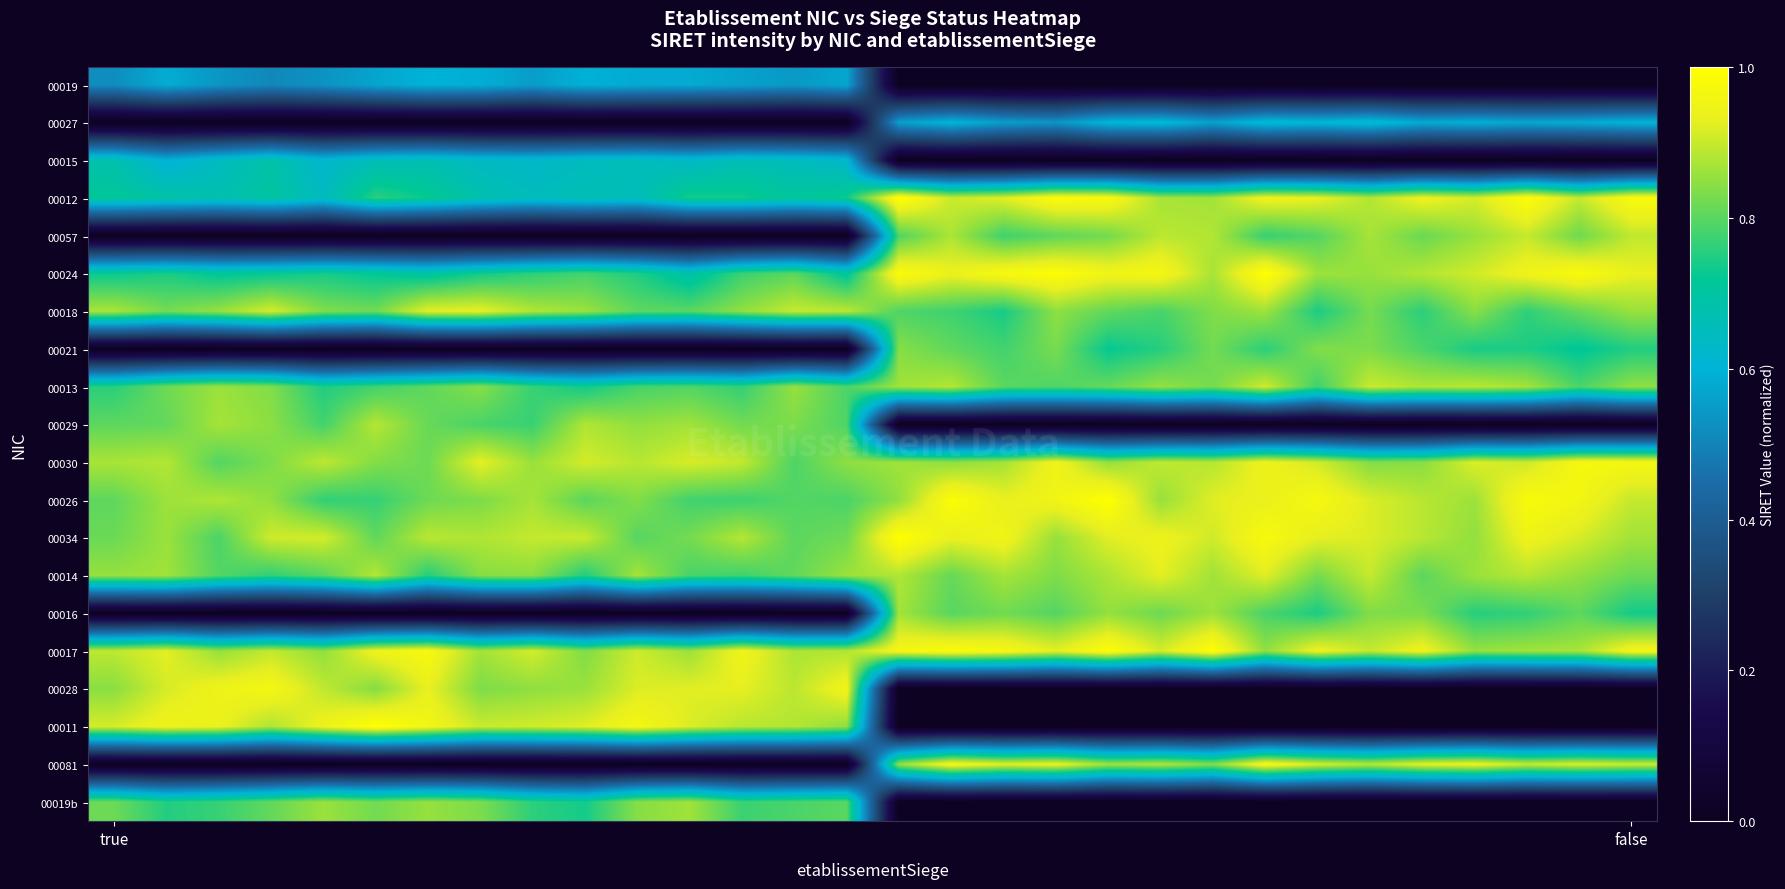

Reading left to right, list all the values displayed in this chart.

00019: 0.5	0.6	0.5	0.5	0.5	0.6	0.6	0.6	0.6	0.6	0.6	0.6	0.6	0.5	0.6	0.0	0.0	0.0	0.0	0.0	0.0	0.0	0.0	0.0	0.0	0.0	0.0	0.0	0.0	0.0
00027: 0.0	0.0	0.0	0.0	0.0	0.0	0.0	0.0	0.0	0.0	0.0	0.0	0.0	0.0	0.0	0.6	0.6	0.6	0.5	0.6	0.6	0.6	0.6	0.6	0.6	0.6	0.6	0.6	0.6	0.6
00015: 0.7	0.6	0.6	0.7	0.6	0.7	0.7	0.6	0.6	0.6	0.7	0.6	0.7	0.7	0.6	0.0	0.0	0.0	0.0	0.0	0.0	0.0	0.0	0.0	0.0	0.0	0.0	0.0	0.0	0.0
00012: 0.7	0.7	0.7	0.7	0.6	0.8	0.7	0.7	0.7	0.7	0.7	0.7	0.7	0.7	0.7	1.0	0.9	0.9	1.0	1.0	0.9	0.9	0.9	0.9	0.9	0.9	0.9	1.0	0.9	1.0
00057: 0.0	0.0	0.0	0.0	0.0	0.0	0.0	0.0	0.0	0.0	0.0	0.0	0.0	0.0	0.0	0.8	0.9	0.8	0.8	0.8	0.9	0.9	0.8	0.8	0.9	0.8	0.9	0.9	0.8	0.9
00024: 0.7	0.7	0.7	0.7	0.7	0.7	0.7	0.7	0.8	0.8	0.7	0.7	0.8	0.8	0.7	1.0	0.9	1.0	1.0	1.0	1.0	0.9	1.0	0.9	0.9	0.9	0.9	0.9	1.0	0.9
00018: 0.9	0.8	0.9	0.9	0.8	0.8	0.9	0.9	0.9	0.9	0.8	0.8	0.8	0.9	0.9	0.8	0.8	0.7	0.8	0.8	0.8	0.8	0.9	0.7	0.8	0.8	0.8	0.8	0.8	0.9
00021: 0.0	0.0	0.0	0.0	0.0	0.0	0.0	0.0	0.0	0.0	0.0	0.0	0.0	0.0	0.0	0.8	0.8	0.8	0.8	0.7	0.8	0.8	0.8	0.8	0.8	0.8	0.7	0.7	0.7	0.7
00013: 0.8	0.8	0.9	0.8	0.7	0.8	0.8	0.8	0.8	0.7	0.8	0.8	0.8	0.9	0.8	0.9	0.9	0.8	0.8	0.8	0.9	0.8	0.9	0.8	0.9	0.9	0.9	0.9	0.8	0.8
00029: 0.8	0.8	0.9	0.8	0.8	0.9	0.8	0.8	0.8	0.9	0.9	0.9	0.8	0.8	0.8	0.0	0.0	0.0	0.0	0.0	0.0	0.0	0.0	0.0	0.0	0.0	0.0	0.0	0.0	0.0
00030: 0.9	0.9	0.8	0.8	0.9	0.8	0.8	0.9	0.9	0.9	0.9	0.9	0.9	0.8	0.8	0.9	0.8	0.9	0.9	0.9	0.9	0.9	0.9	0.9	0.8	0.8	0.9	0.9	1.0	1.0
00026: 0.8	0.9	0.9	0.9	0.8	0.8	0.8	0.8	0.9	0.8	0.8	0.8	0.8	0.8	0.8	0.8	1.0	0.9	1.0	1.0	0.9	0.9	0.9	1.0	0.9	0.9	0.9	1.0	1.0	0.9
00034: 0.8	0.9	0.8	0.9	0.9	0.8	0.9	0.9	0.9	0.9	0.8	0.8	0.9	0.8	0.8	1.0	0.9	1.0	0.9	0.9	0.9	0.9	1.0	0.9	0.9	0.9	0.8	0.9	0.9	0.9
00014: 0.9	0.9	0.8	0.8	0.8	0.9	0.8	0.8	0.8	0.7	0.9	0.8	0.8	0.8	0.9	0.9	0.8	0.9	0.8	0.9	0.9	0.9	0.9	0.8	0.9	0.8	0.9	0.9	0.8	0.8
00016: 0.0	0.0	0.0	0.0	0.0	0.0	0.0	0.0	0.0	0.0	0.0	0.0	0.0	0.0	0.0	0.9	0.8	0.8	0.8	0.9	0.8	0.9	0.8	0.7	0.8	0.8	0.8	0.8	0.8	0.7
00017: 0.9	0.9	0.9	0.9	0.9	0.9	1.0	0.9	0.9	0.8	0.9	0.9	1.0	0.9	0.9	1.0	1.0	1.0	0.9	1.0	0.9	1.0	0.8	0.9	0.9	0.9	0.9	0.9	0.9	1.0
00028: 0.8	0.9	0.9	1.0	0.9	0.8	0.9	0.8	0.8	0.9	0.9	0.9	0.9	0.9	1.0	0.0	0.0	0.0	0.0	0.0	0.0	0.0	0.0	0.0	0.0	0.0	0.0	0.0	0.0	0.0
00011: 0.9	0.9	0.9	0.9	0.9	1.0	1.0	0.9	0.9	0.9	1.0	0.9	0.9	0.9	0.8	0.0	0.0	0.0	0.0	0.0	0.0	0.0	0.0	0.0	0.0	0.0	0.0	0.0	0.0	0.0
00081: 0.0	0.0	0.0	0.0	0.0	0.0	0.0	0.0	0.0	0.0	0.0	0.0	0.0	0.0	0.0	0.9	1.0	0.9	0.9	0.9	0.9	0.8	1.0	0.9	0.9	0.9	0.9	0.9	0.9	0.9
00019b: 0.8	0.8	0.8	0.8	0.9	0.8	0.9	0.8	0.8	0.7	0.8	0.9	0.8	0.8	0.8	0.0	0.0	0.0	0.0	0.0	0.0	0.0	0.0	0.0	0.0	0.0	0.0	0.0	0.0	0.0